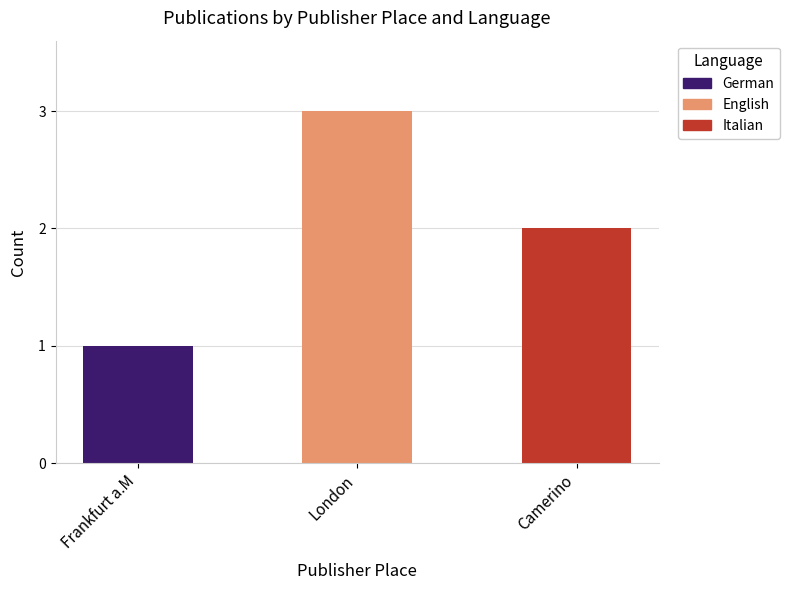

What are all the series names shown in the legend?

German, English, Italian